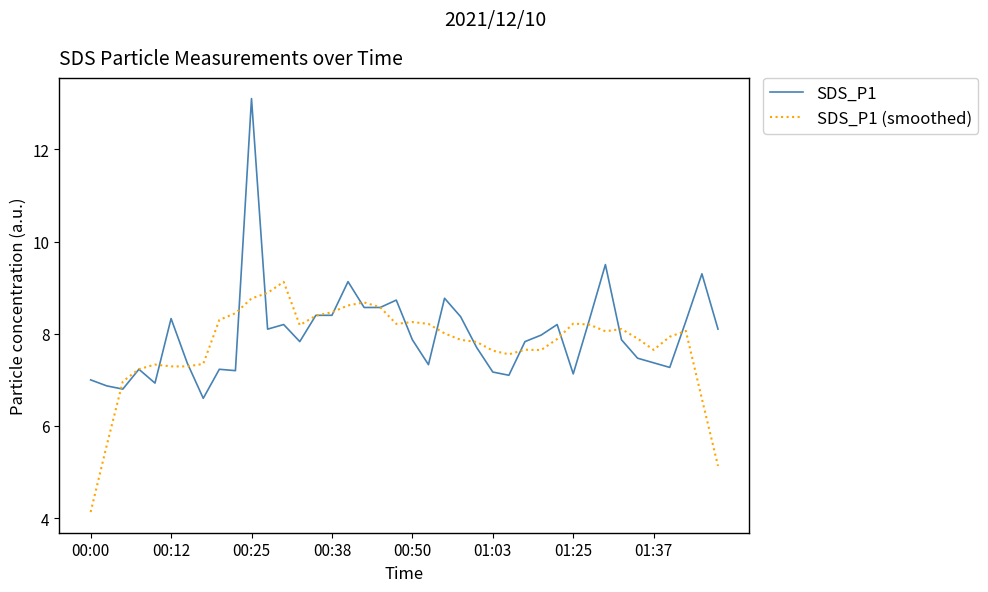

How many values in the SDS_P1 (smoothed) series exceed 8?

20